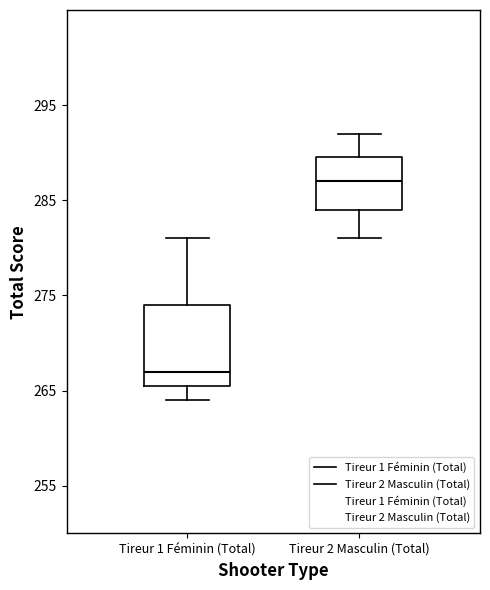

Where does the upper whisker of the box for Tireur 2 Masculin (Total) end on the y-axis? The values are not printed on the chart, so give them approximately, as read against the axis.

292